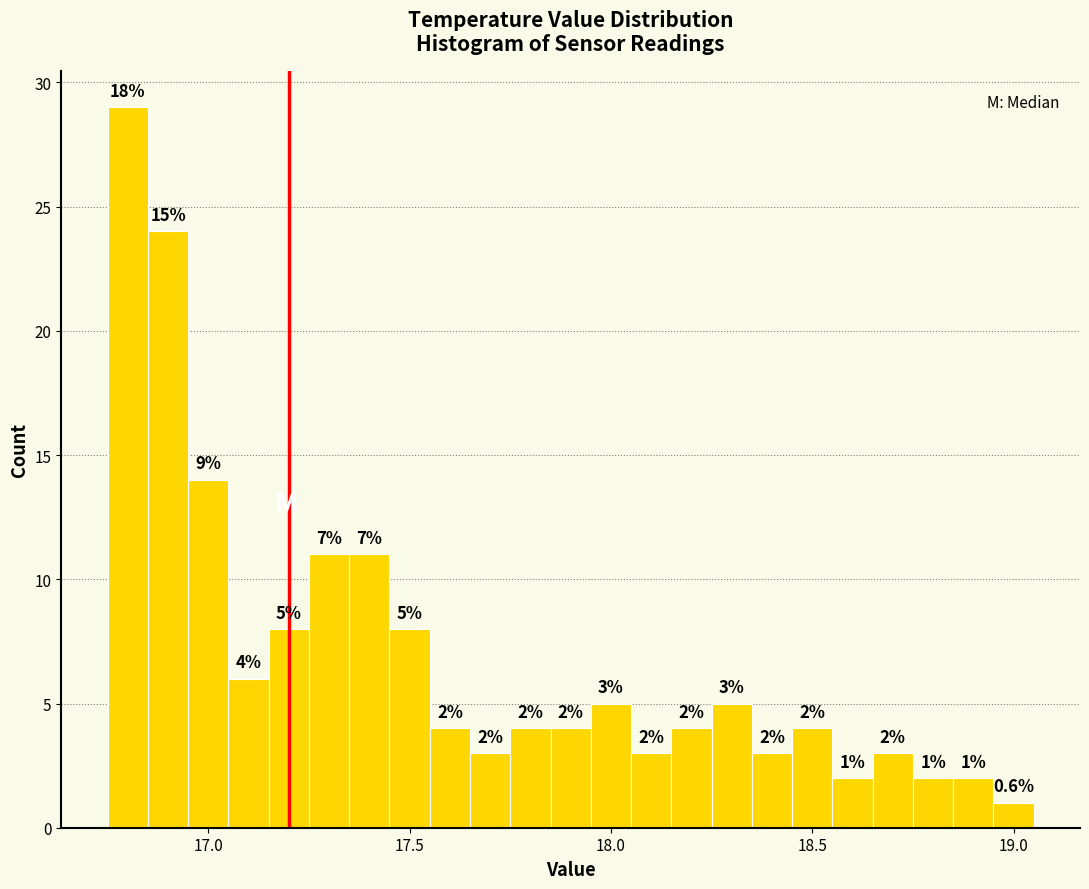

Read against the x-axis, roughly where is the centre of the tallest bar?

16.80